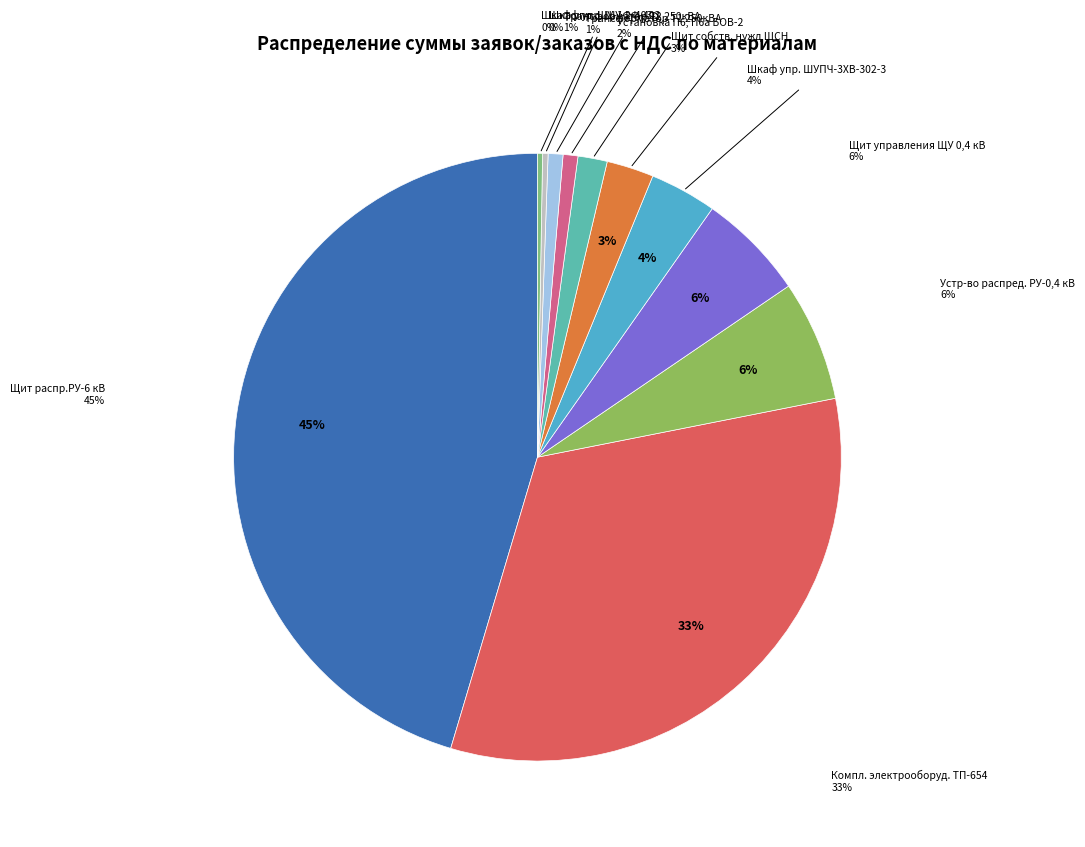

What is the change in value from Щит собств. нужд ЩСН 0,4 кВ Водозабор to Шкаф управления ШУ-2Ф-403?

-1175839.7